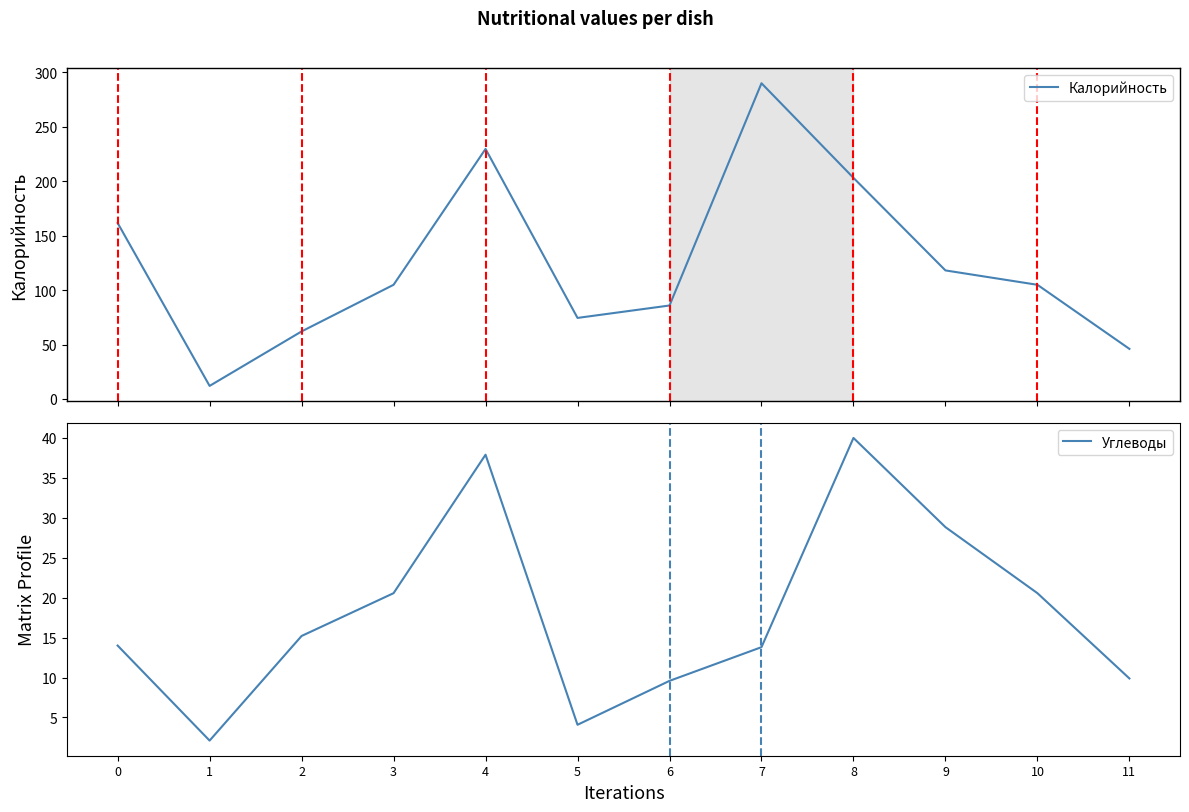

List the series in order of their overall mean, lowest first.

Углеводы, Калорийность